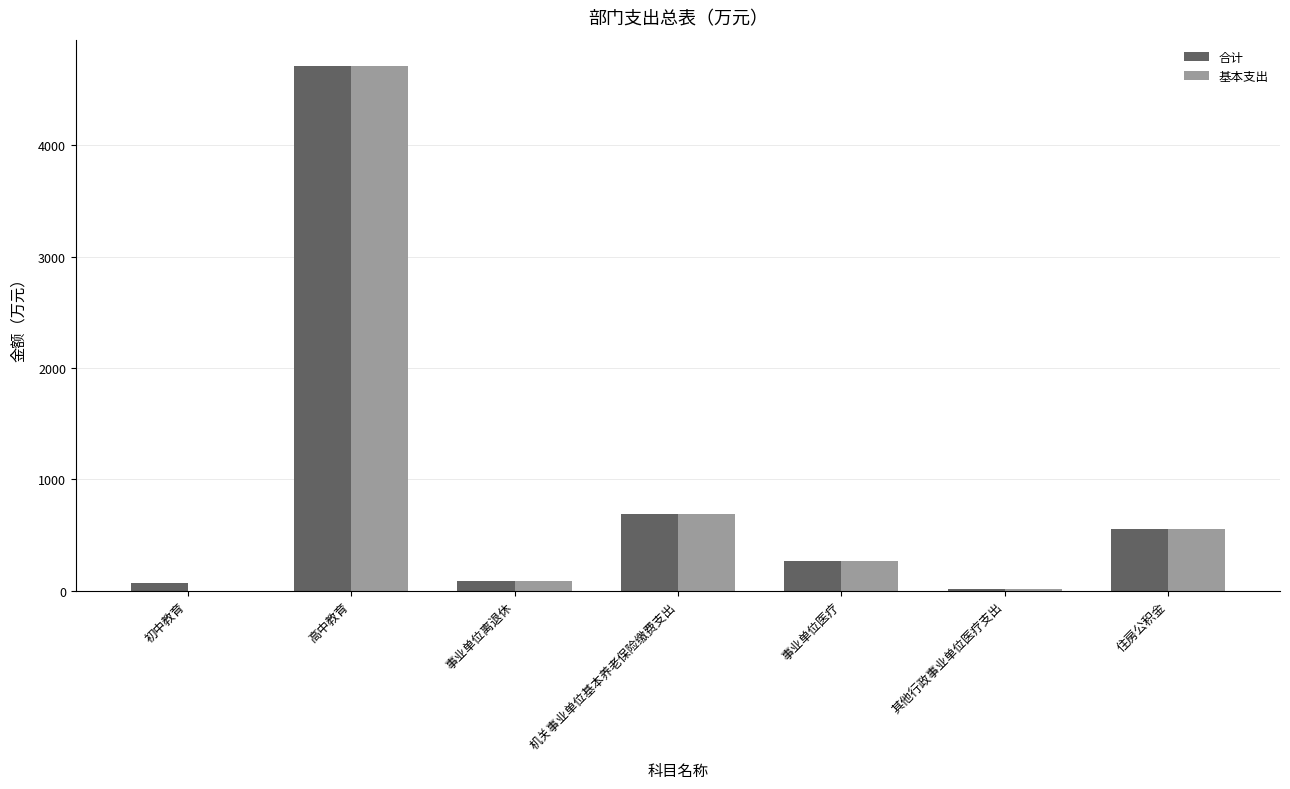

The 基本支出 series shows 12.2 at 其他行政事业单位医疗支出. True or false?

True